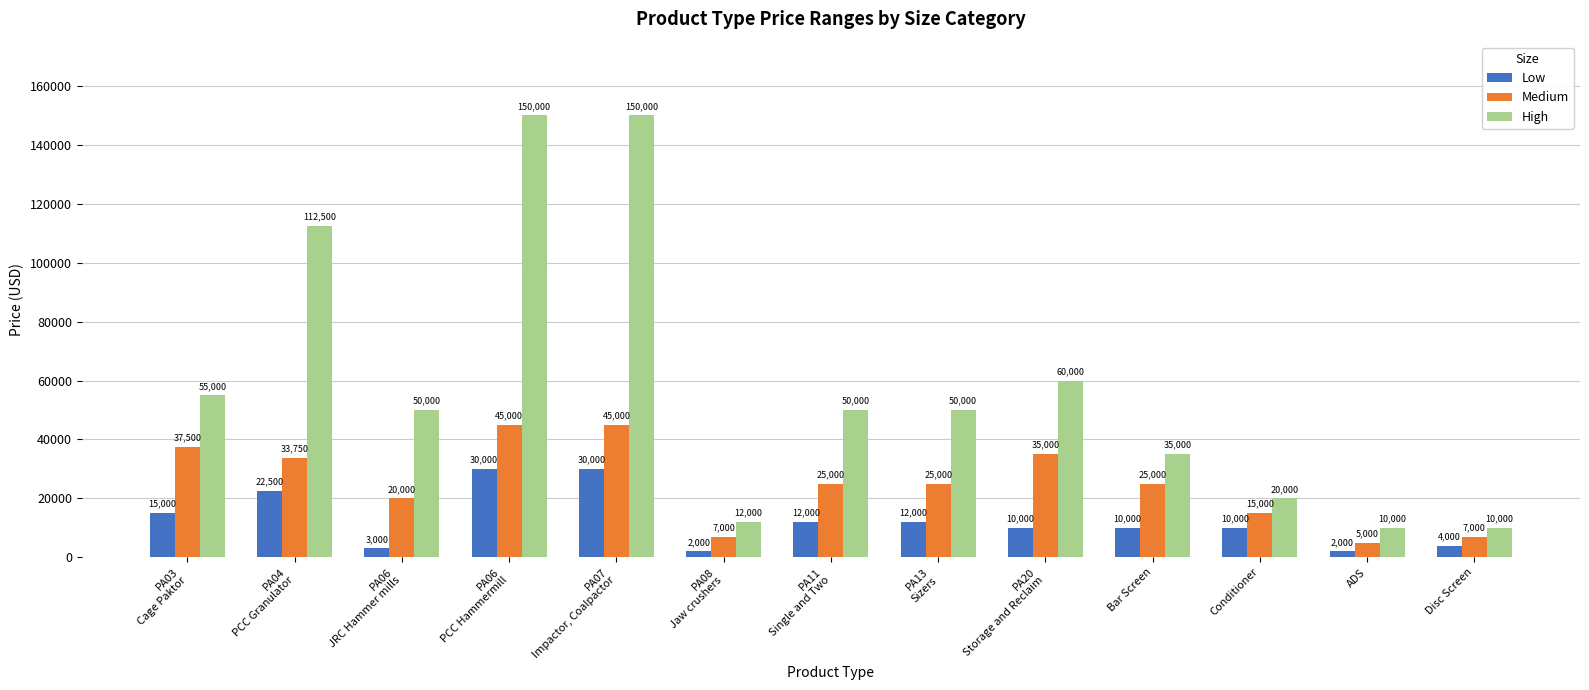

How many bars are there in each group?

3